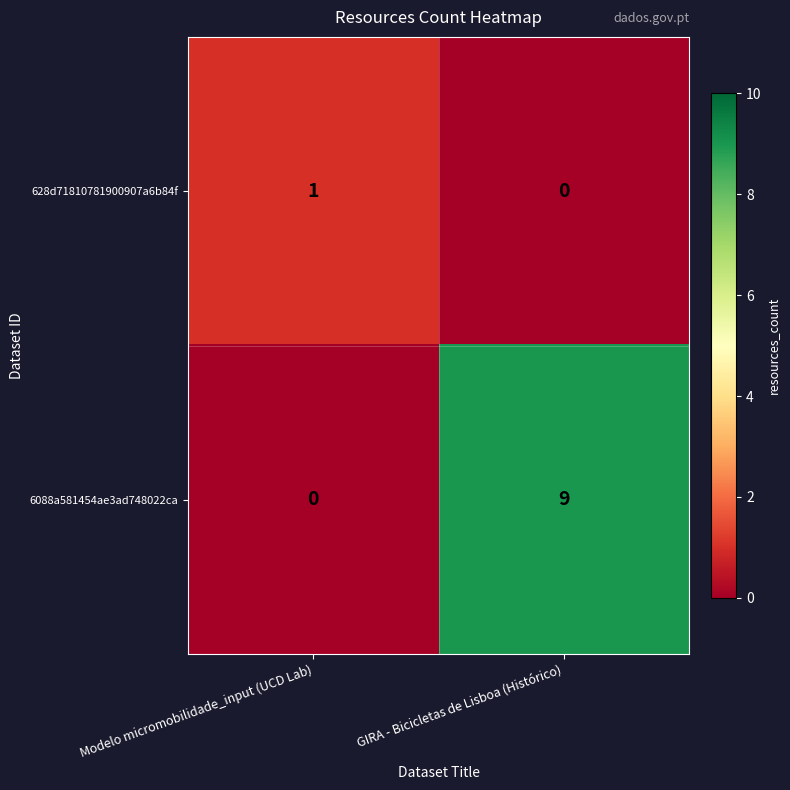

What is the maximum value for 6088a581454ae3ad748022ca?

9